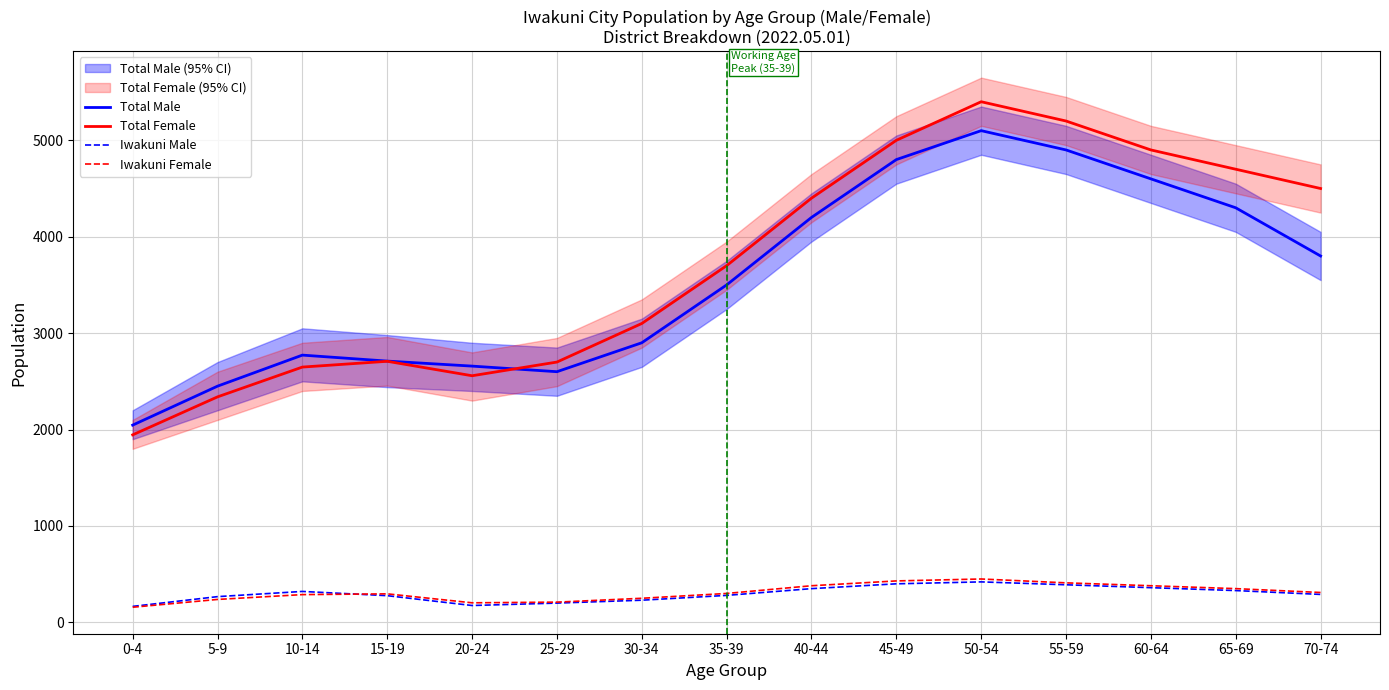

At which category is the sum across all series the highest?

50-54